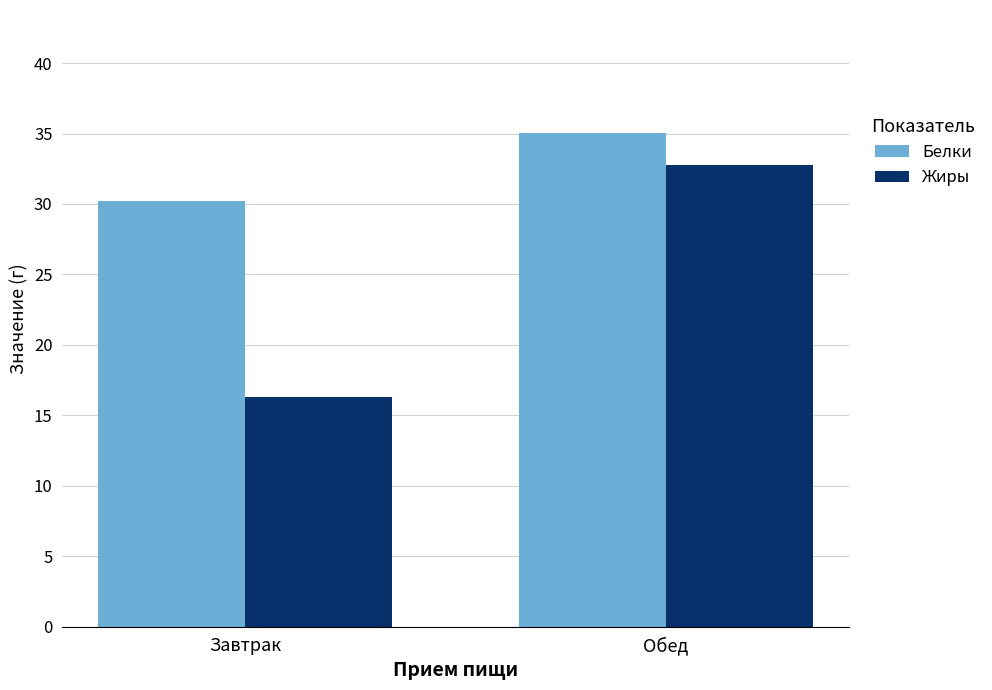

Reading left to right, what are all the values shown in this chart?

Белки: 30.2	35.0
Жиры: 16.3	32.8